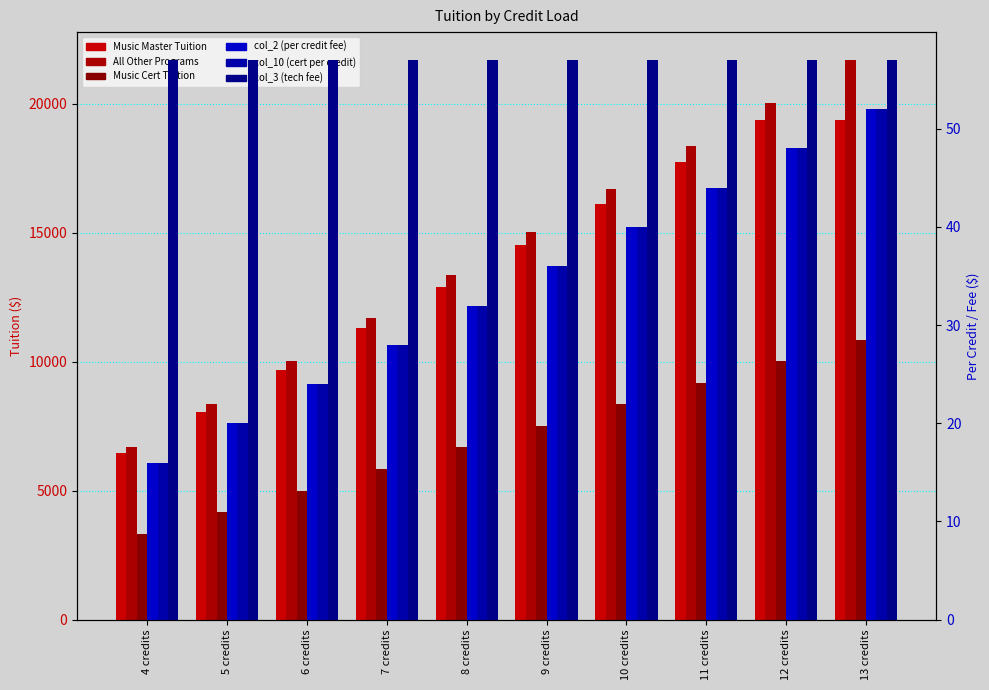

What is the label of the 5th bar from the right?

9 credits